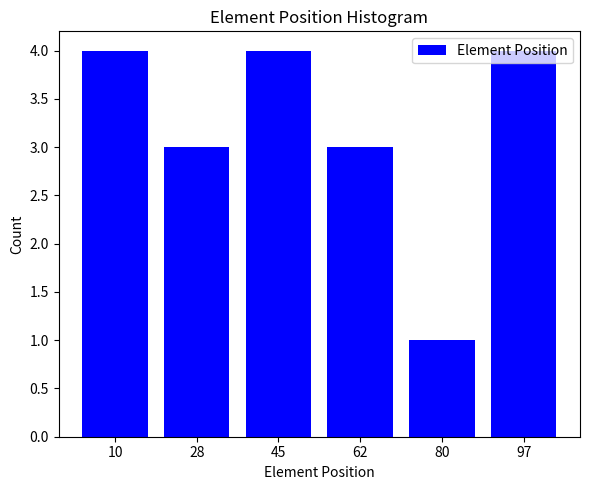

What is the difference between the maximum and minimum values?

3